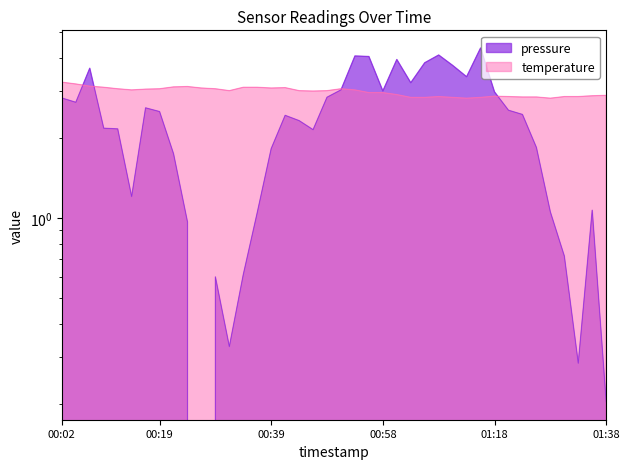

At which category is the sum across all series the highest?

01:16